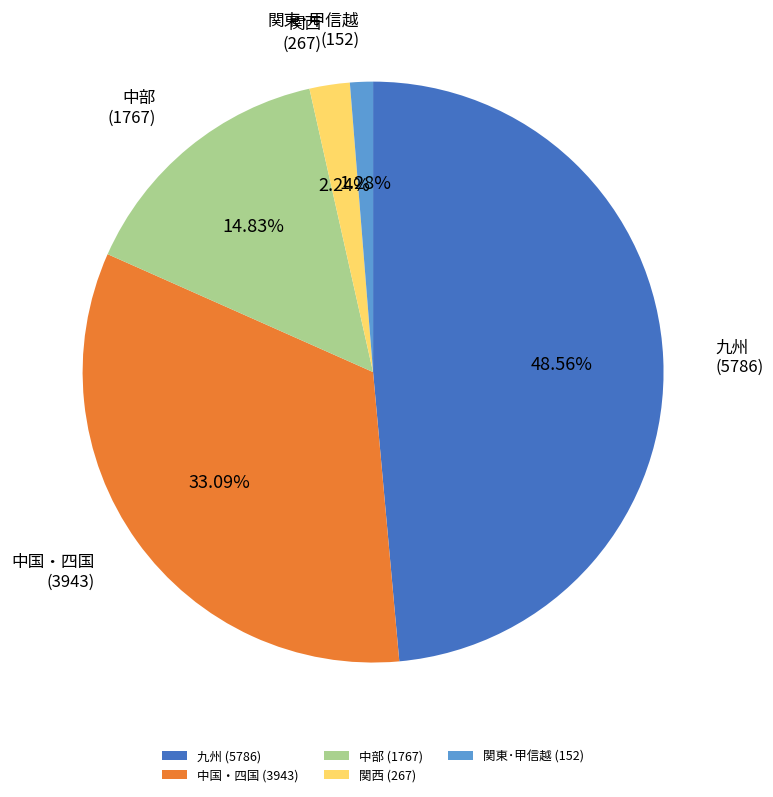

How many slices are in this pie chart?

5